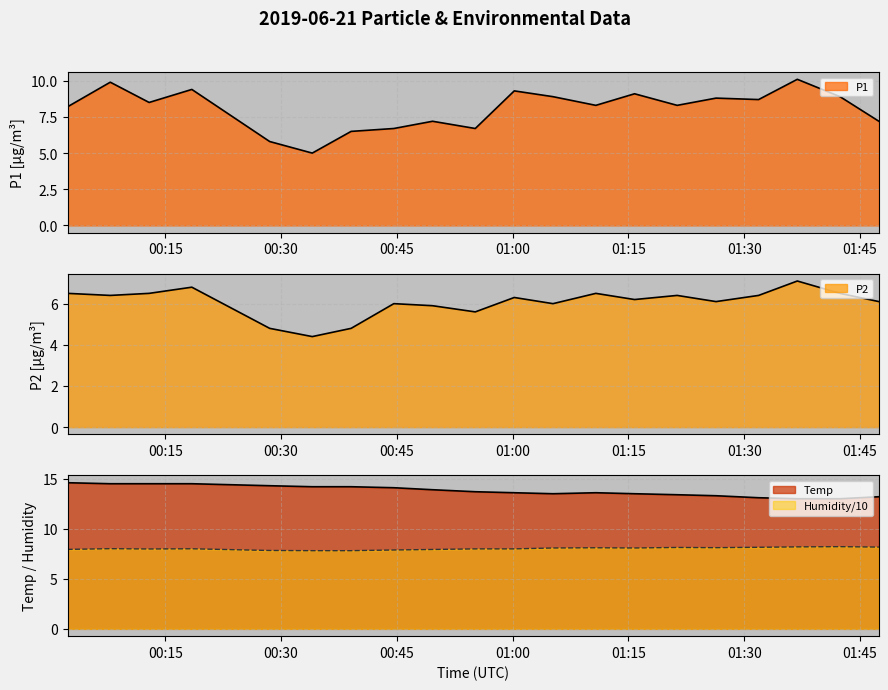

Reading left to right, extract all data points from this chart.

P1: 2019/06/21 00:02:21=8.2	2019/06/21 00:07:53=9.9	2019/06/21 00:12:55=8.5	2019/06/21 00:18:27=9.4	2019/06/21 00:28:32=5.8	2019/06/21 00:34:03=5.0	2019/06/21 00:39:05=6.5	2019/06/21 00:44:37=6.7	2019/06/21 00:49:38=7.2	2019/06/21 00:55:10=6.7	2019/06/21 01:00:13=9.3	2019/06/21 01:05:14=8.9	2019/06/21 01:10:47=8.3	2019/06/21 01:15:48=9.1	2019/06/21 01:21:19=8.3	2019/06/21 01:26:21=8.8	2019/06/21 01:31:52=8.7	2019/06/21 01:36:53=10.1	2019/06/21 01:42:25=8.9	2019/06/21 01:47:27=7.2
P2: 2019/06/21 00:02:21=6.5	2019/06/21 00:07:53=6.4	2019/06/21 00:12:55=6.5	2019/06/21 00:18:27=6.8	2019/06/21 00:28:32=4.8	2019/06/21 00:34:03=4.4	2019/06/21 00:39:05=4.8	2019/06/21 00:44:37=6.0	2019/06/21 00:49:38=5.9	2019/06/21 00:55:10=5.6	2019/06/21 01:00:13=6.3	2019/06/21 01:05:14=6.0	2019/06/21 01:10:47=6.5	2019/06/21 01:15:48=6.2	2019/06/21 01:21:19=6.4	2019/06/21 01:26:21=6.1	2019/06/21 01:31:52=6.4	2019/06/21 01:36:53=7.1	2019/06/21 01:42:25=6.5	2019/06/21 01:47:27=6.1
Temp: 2019/06/21 00:02:21=14.6	2019/06/21 00:07:53=14.5	2019/06/21 00:12:55=14.5	2019/06/21 00:18:27=14.5	2019/06/21 00:28:32=14.3	2019/06/21 00:34:03=14.2	2019/06/21 00:39:05=14.2	2019/06/21 00:44:37=14.1	2019/06/21 00:49:38=13.9	2019/06/21 00:55:10=13.7	2019/06/21 01:00:13=13.6	2019/06/21 01:05:14=13.5	2019/06/21 01:10:47=13.6	2019/06/21 01:15:48=13.5	2019/06/21 01:21:19=13.4	2019/06/21 01:26:21=13.3	2019/06/21 01:31:52=13.1	2019/06/21 01:36:53=13.0	2019/06/21 01:42:25=13.0	2019/06/21 01:47:27=13.2
Humidity: 2019/06/21 00:02:21=7.9	2019/06/21 00:07:53=8.0	2019/06/21 00:12:55=8.0	2019/06/21 00:18:27=8.0	2019/06/21 00:28:32=7.8	2019/06/21 00:34:03=7.8	2019/06/21 00:39:05=7.8	2019/06/21 00:44:37=7.9	2019/06/21 00:49:38=7.9	2019/06/21 00:55:10=8.0	2019/06/21 01:00:13=8.0	2019/06/21 01:05:14=8.1	2019/06/21 01:10:47=8.1	2019/06/21 01:15:48=8.1	2019/06/21 01:21:19=8.1	2019/06/21 01:26:21=8.1	2019/06/21 01:31:52=8.2	2019/06/21 01:36:53=8.2	2019/06/21 01:42:25=8.2	2019/06/21 01:47:27=8.2